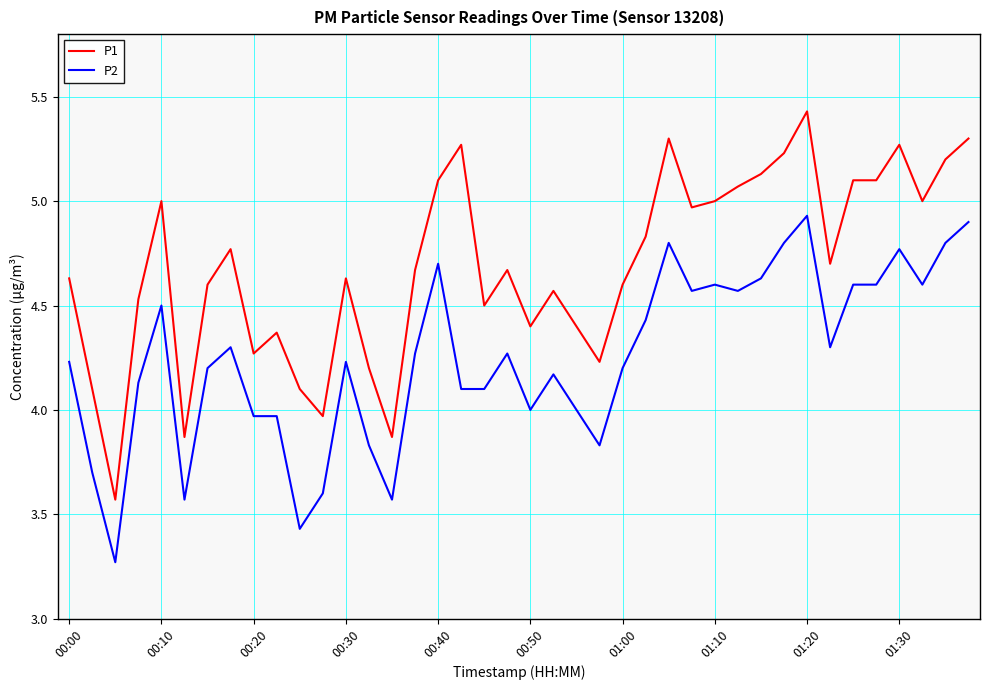

True or false: P1 and P2 cross at least once.

False